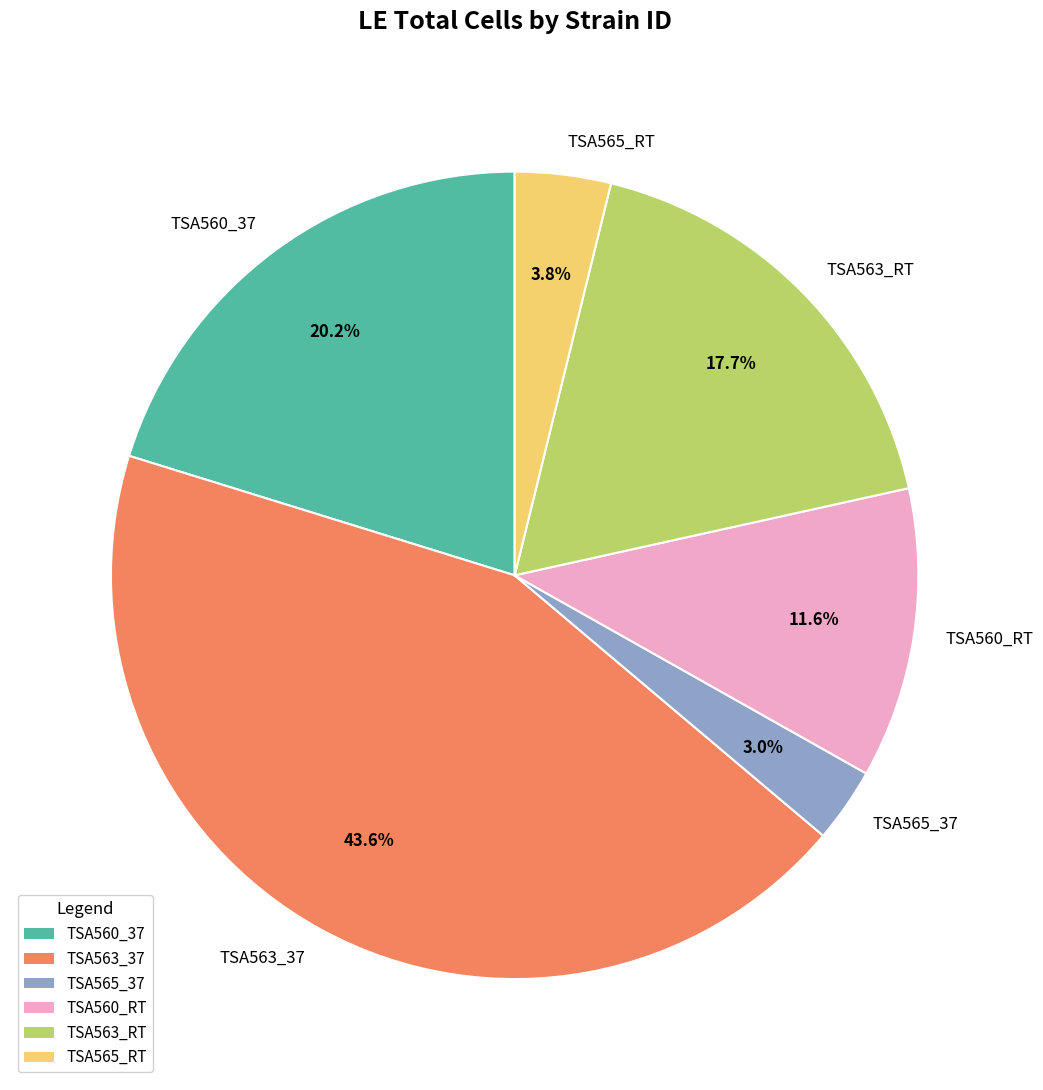

How many segments does this pie chart have?

6